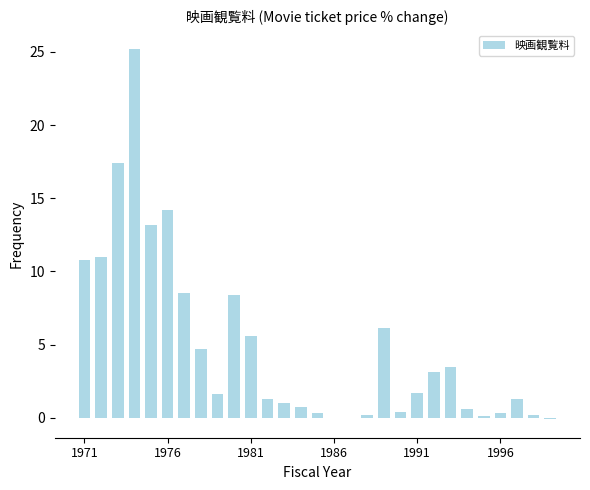

What is the greatest value displayed?

25.2